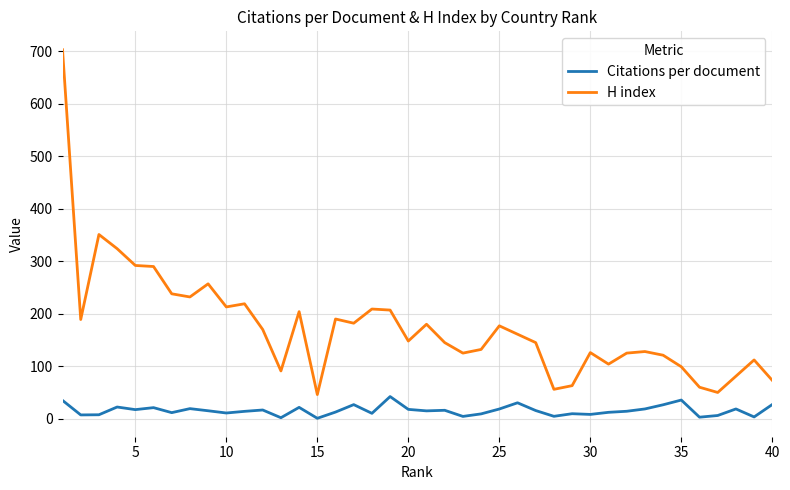

What is the difference between the maximum and minimum values in the Citations per document series?

41.4